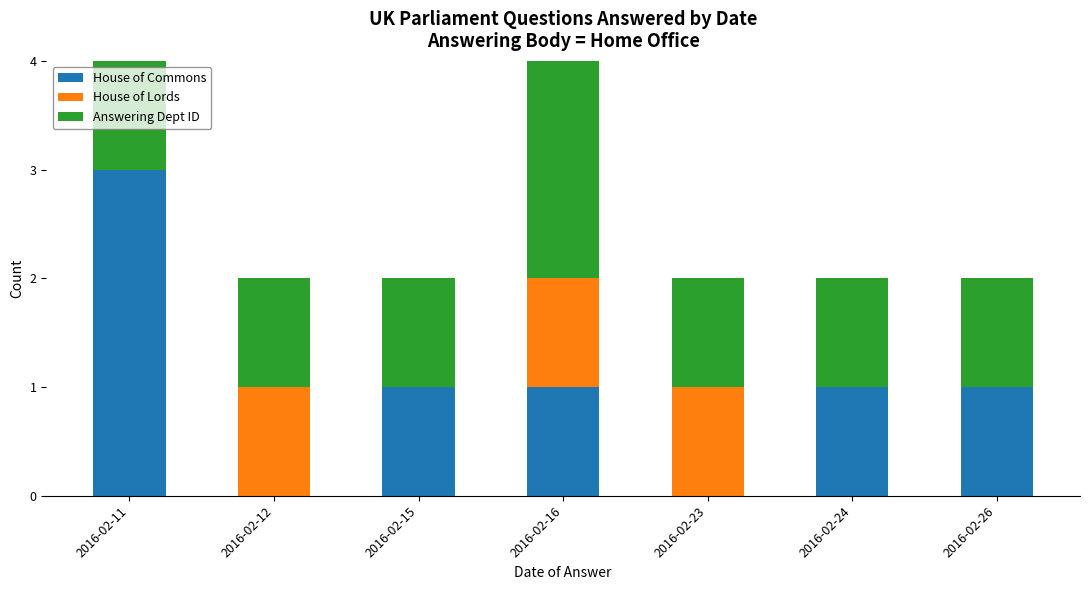

How many series are shown in this chart?

3